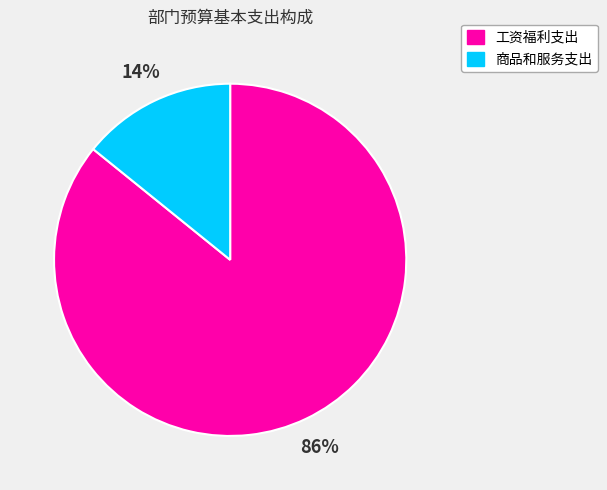

How many segments does this pie chart have?

2